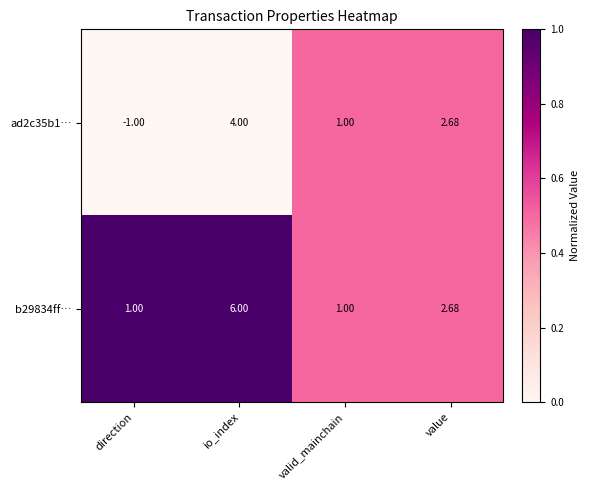

Where is b29834ff… nearest to the value 3?

value